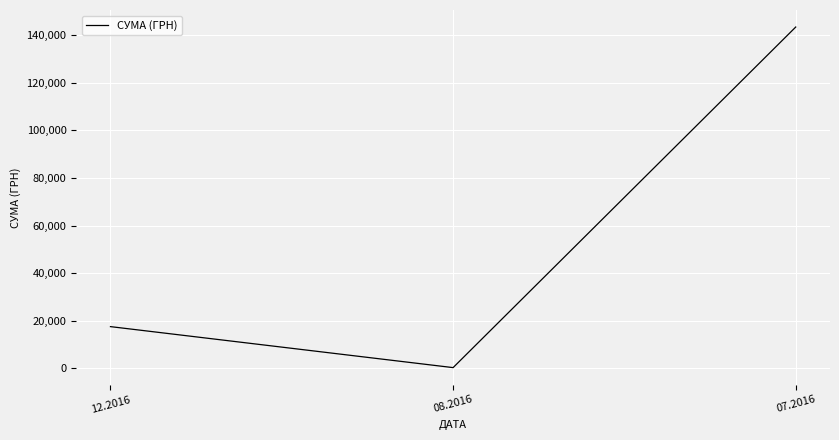

How many series are shown in this chart?

1